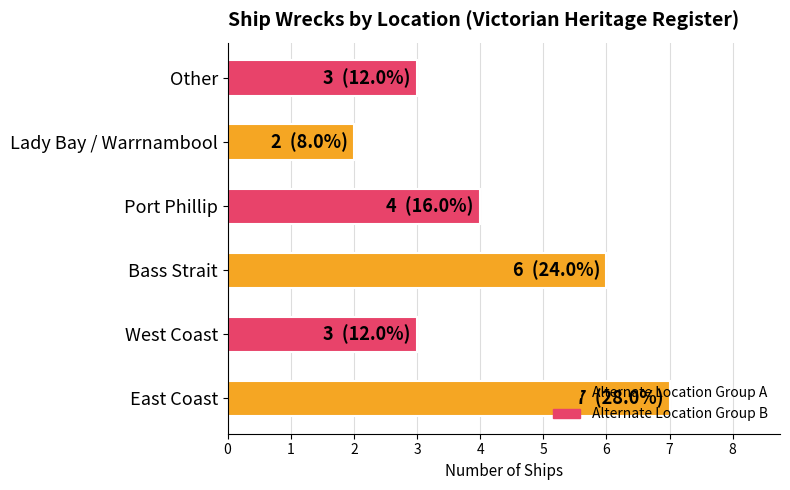

Which label corresponds to the smallest value in the chart?

Lady Bay / Warrnambool